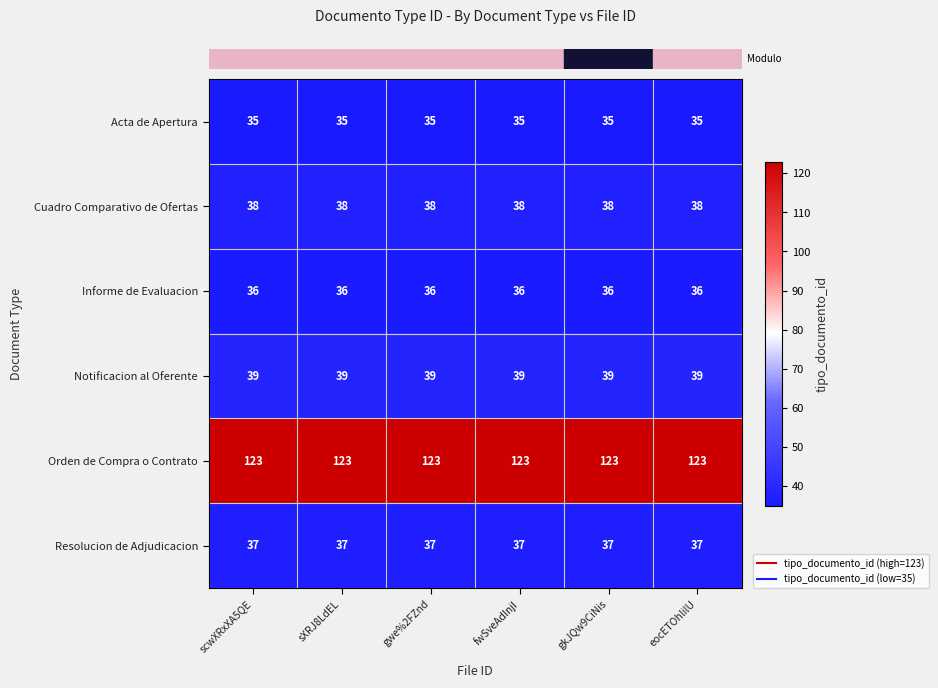

The Orden de Compra o Contrato series shows 67 at gkJQw9CiNis. True or false?

False